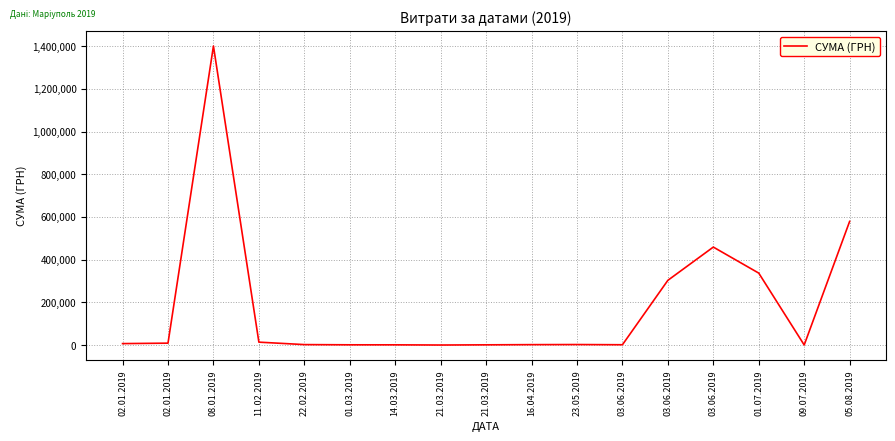

What is the change in value from 21.03.2019 to 01.07.2019?

+336788.8